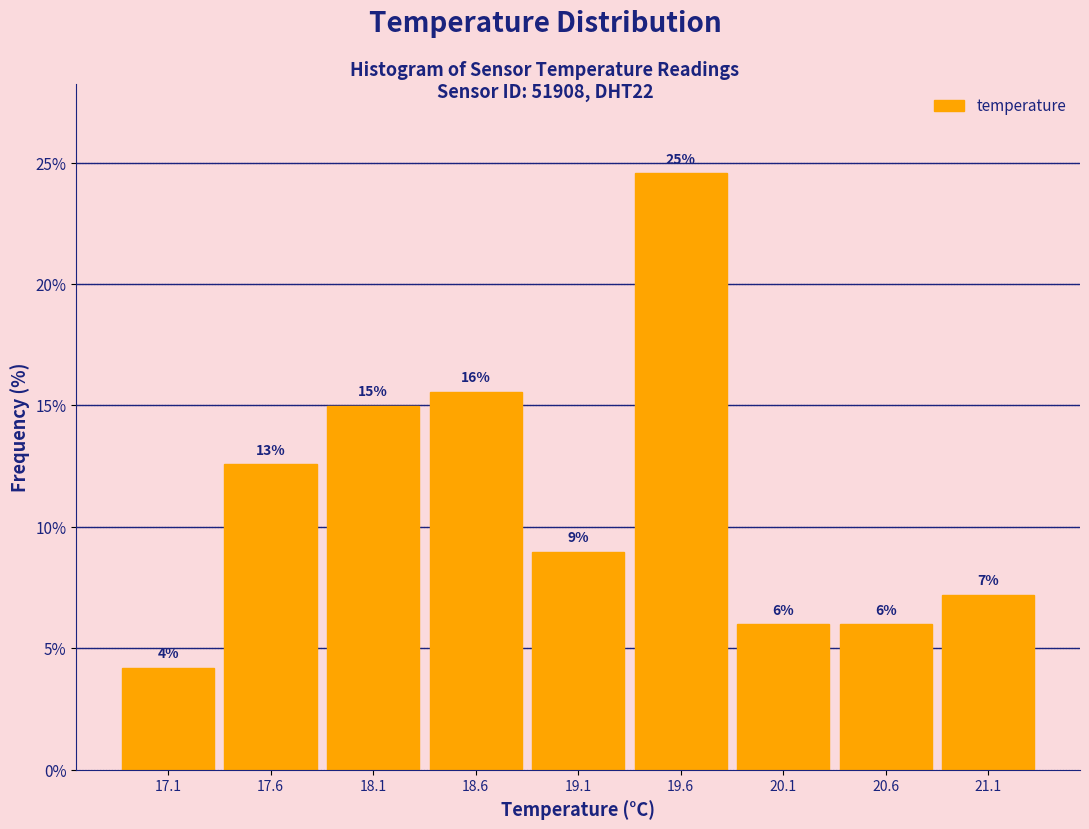

Are the bars horizontal?

No